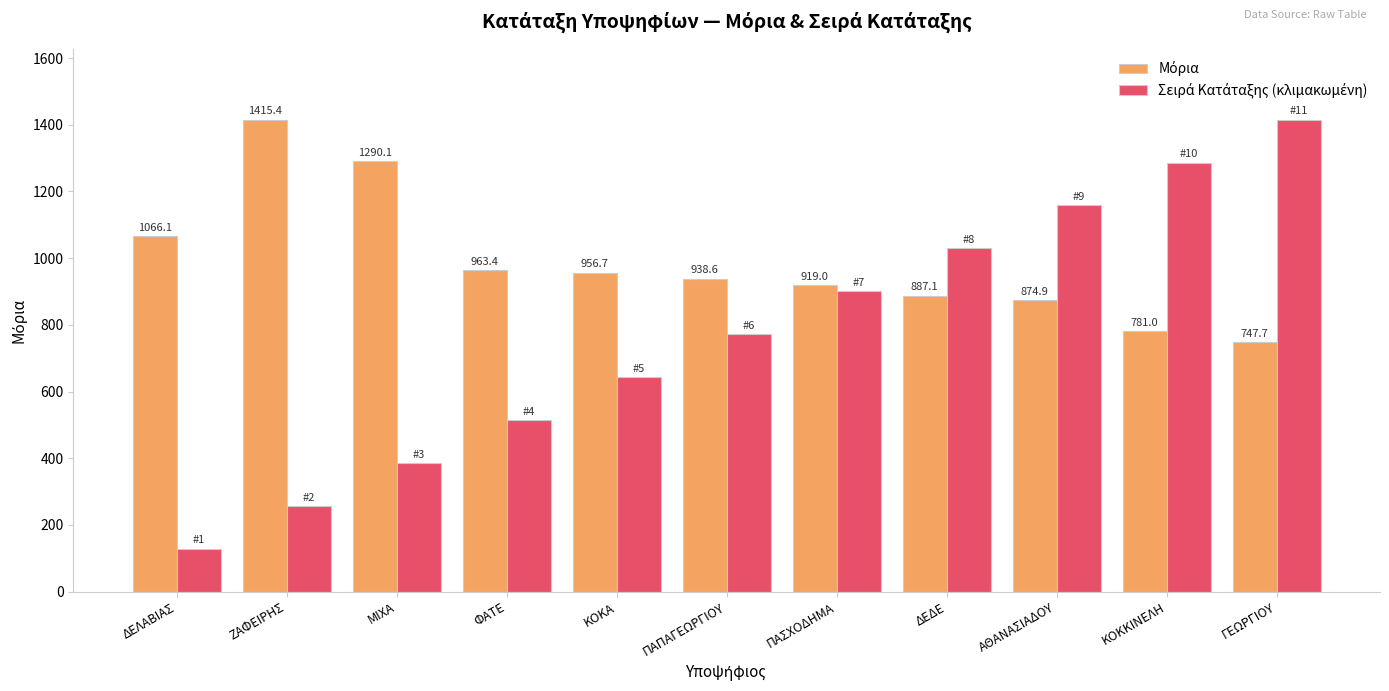

What is the difference between the highest and lowest values at ΚΟΚΑ?

313.3